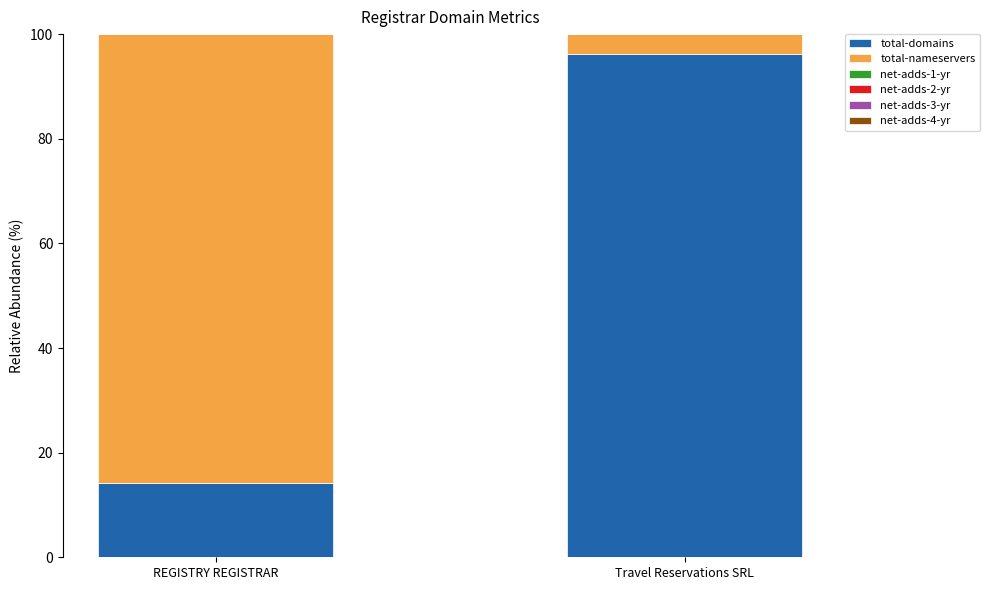

How many values in the total-domains series exceed 96?

1